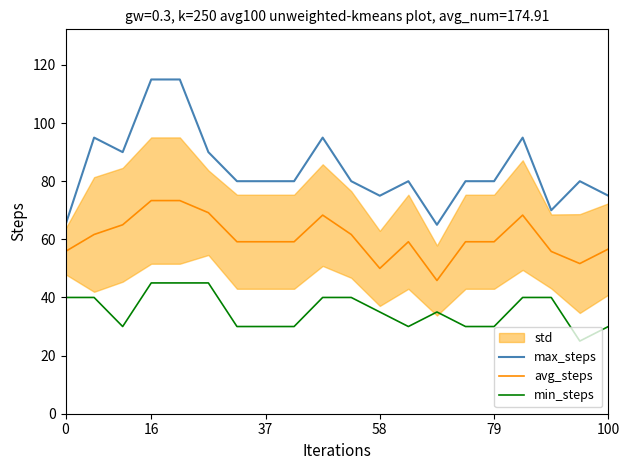

What is the average value of the avg_steps series?

60.6